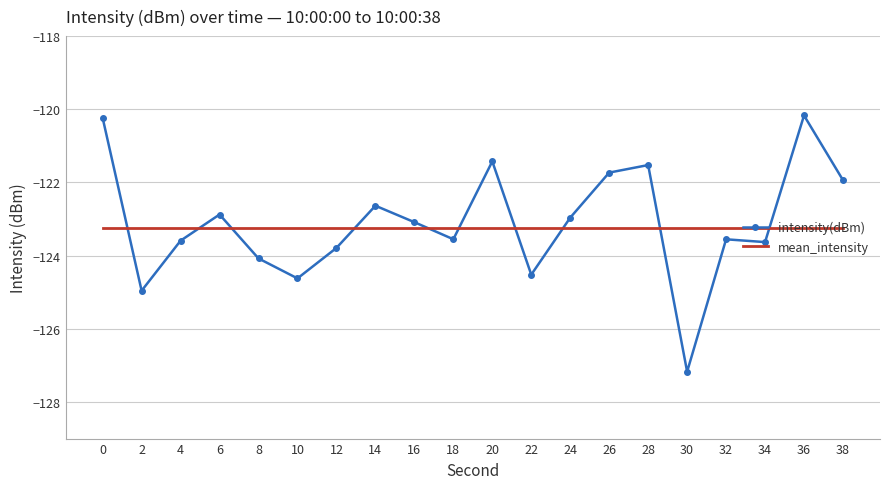

The intensity(dBm) series shows -174.1 at 22. True or false?

False